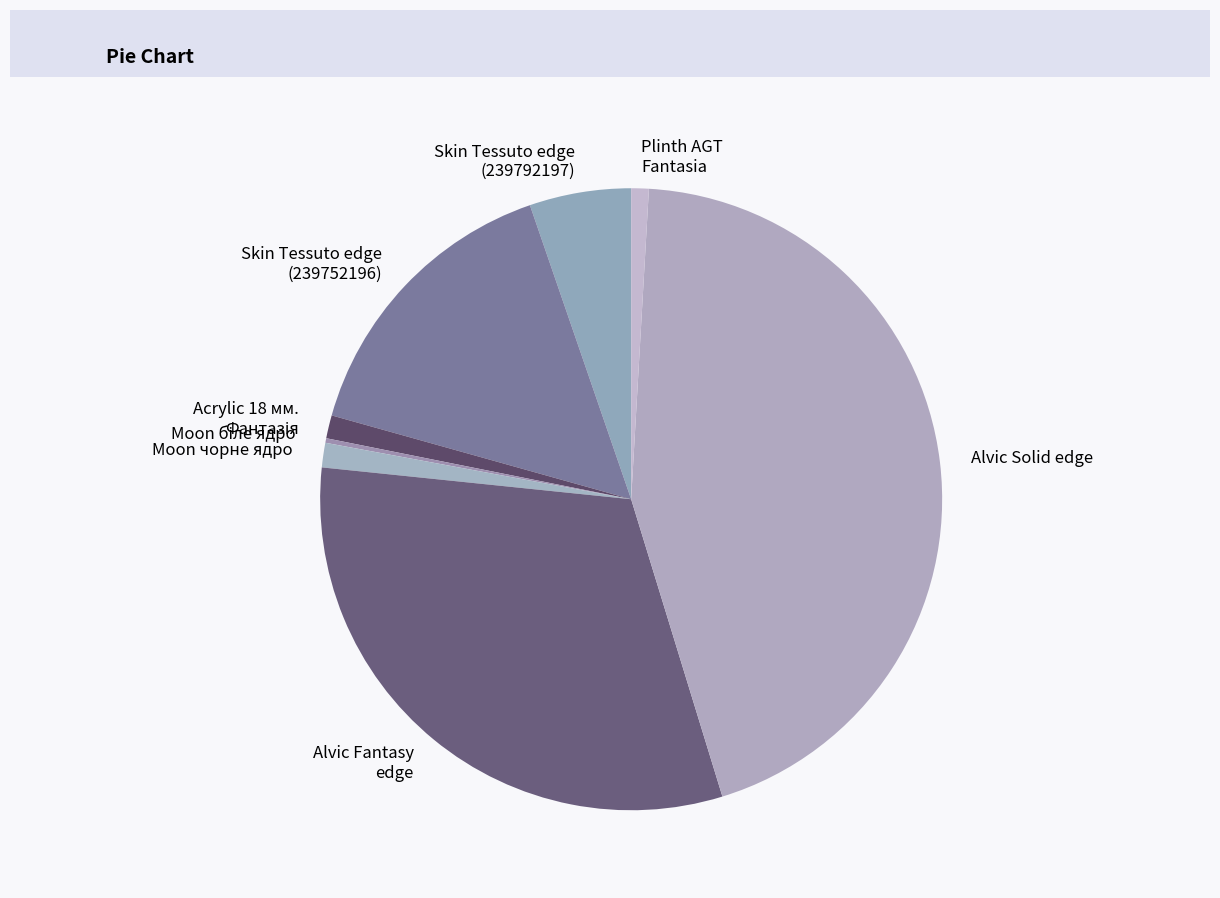

True or false: Alvic Fantasy edge accounts for 38% of the total.

False